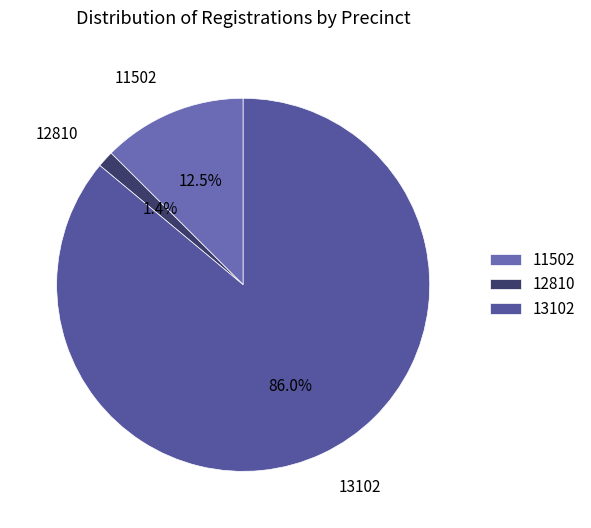

To the nearest percent, what is the average slice percentage?

33%